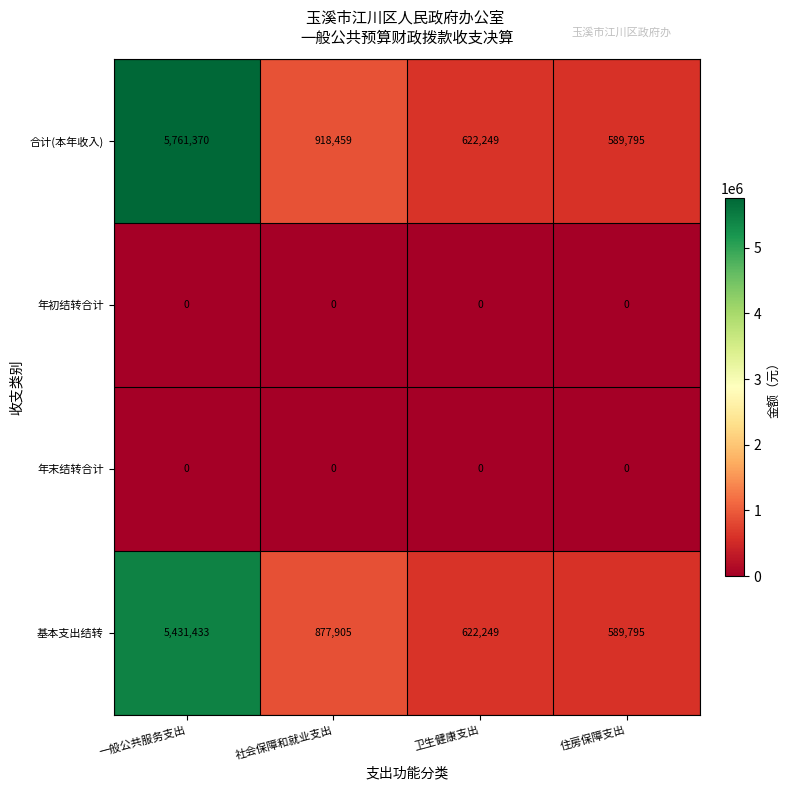

Reading left to right, list all the values displayed in this chart.

合计(本年收入): 5761370	918459	622249	589795
年初结转合计: 0	0	0	0
年末结转合计: 0	0	0	0
基本支出结转: 5431433	877905	622249	589795